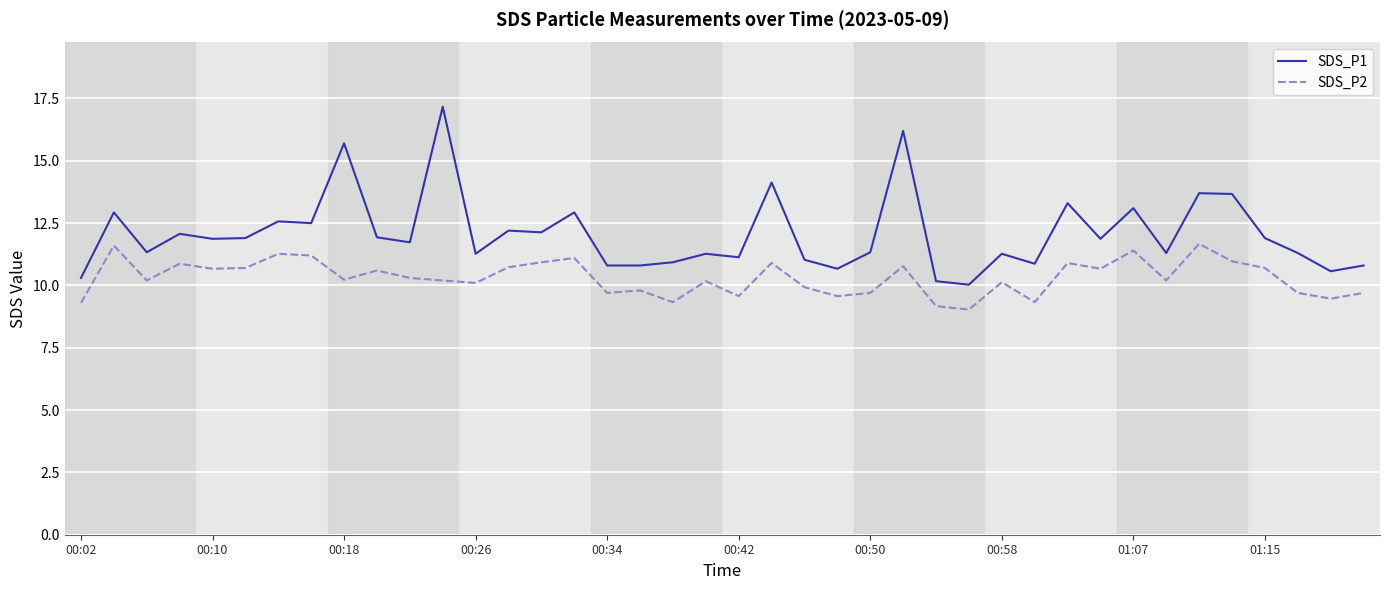

What is the minimum value for SDS_P1?

10.0